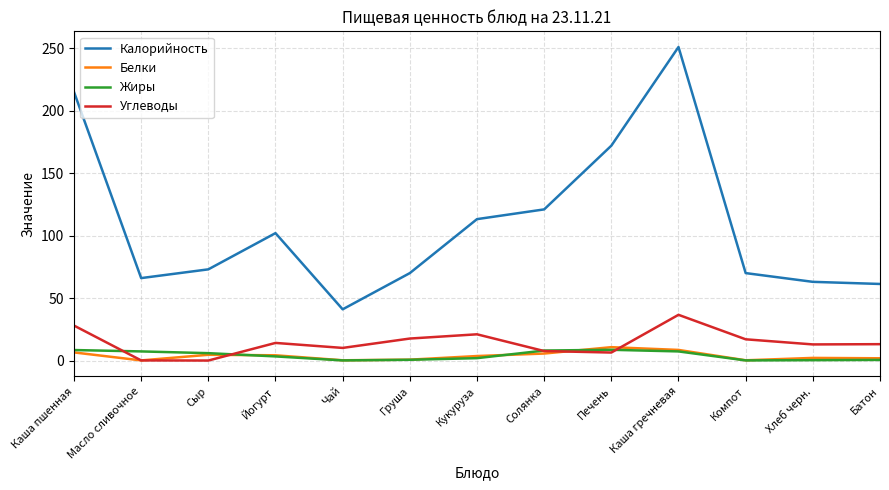

In Углеводы, how many points are higher than both neighbors (excluding endpoints)?

3